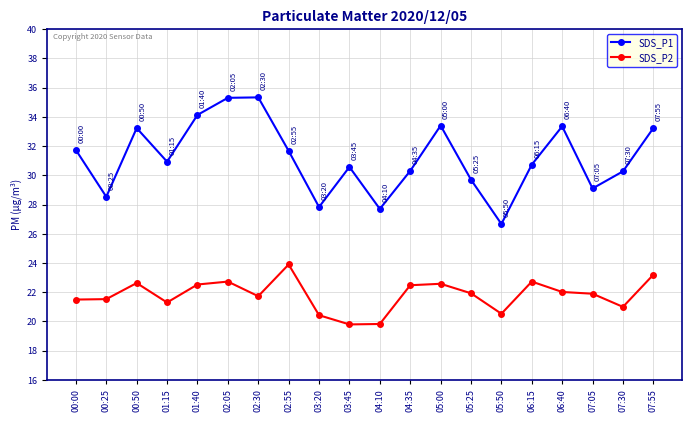

What is the difference between the maximum and minimum values in the SDS_P2 series?

4.1